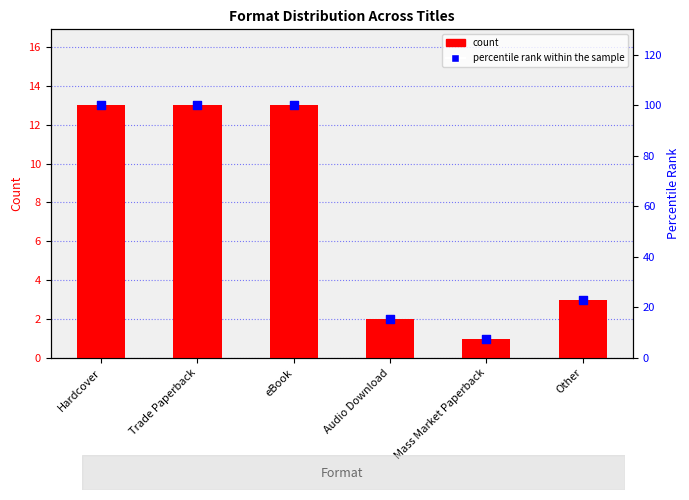

Which series has the widest spread of Y values?

percentile rank within the sample